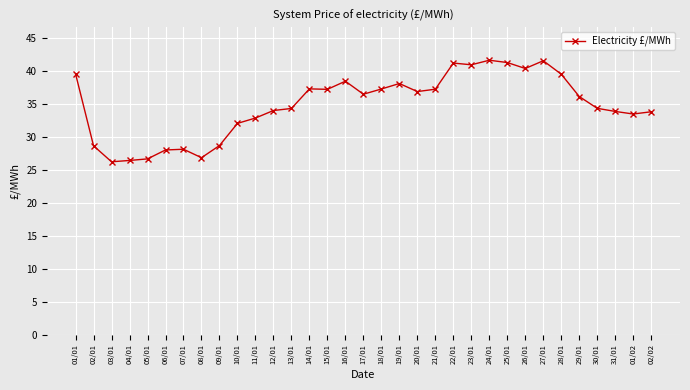

What is the change in value from 19/01 to 23/01?

+2.8